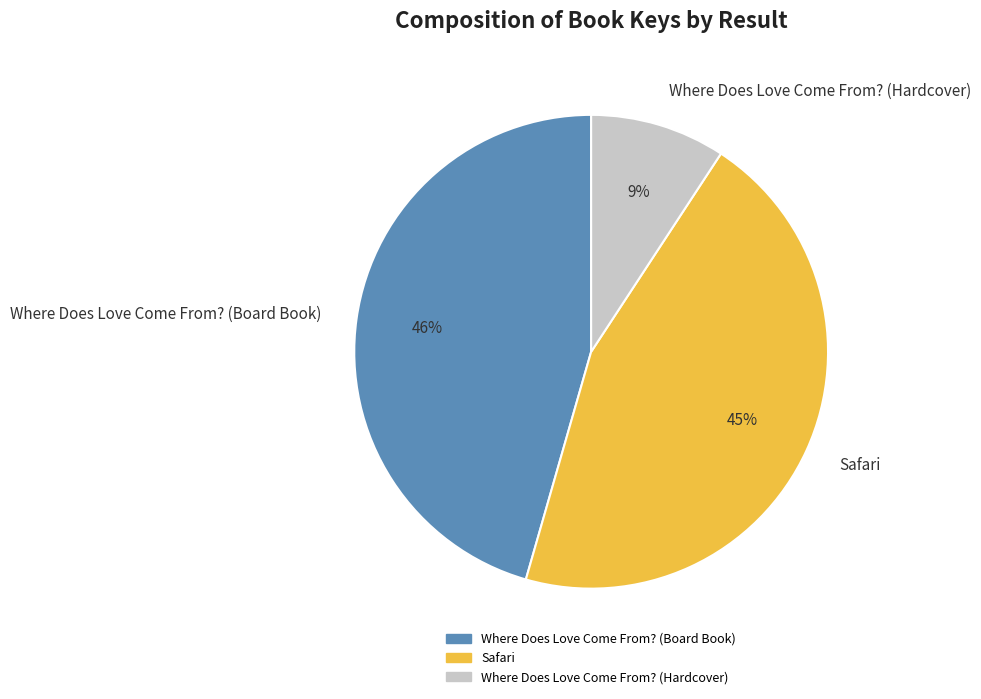

Which category has the smallest portion of the pie?

Where Does Love Come From? (Hardcover)